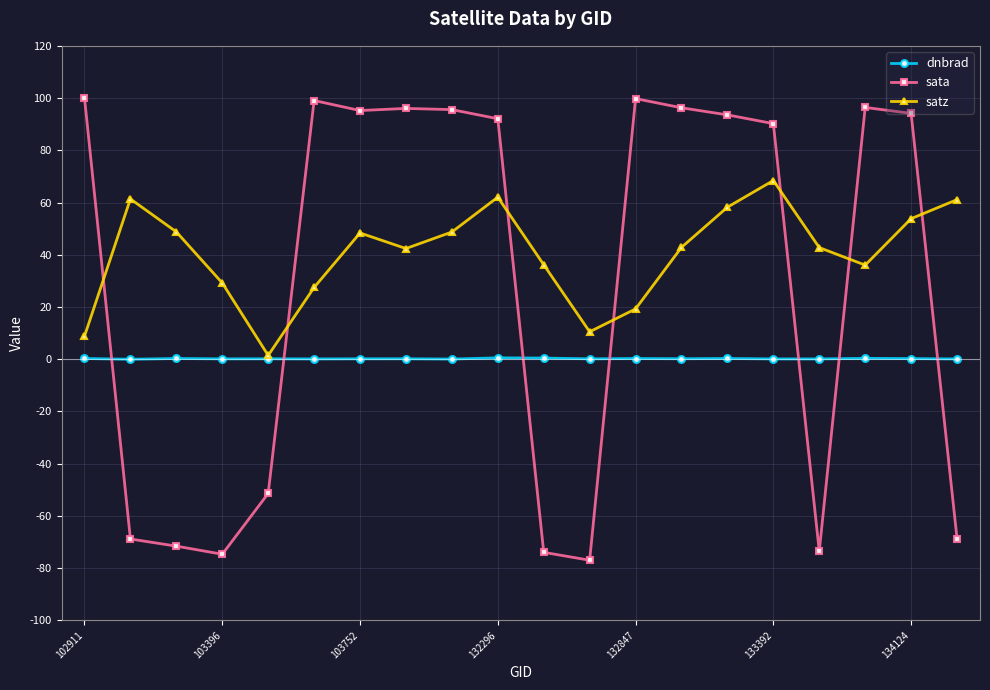

Which series has the largest total across all categories?

satz